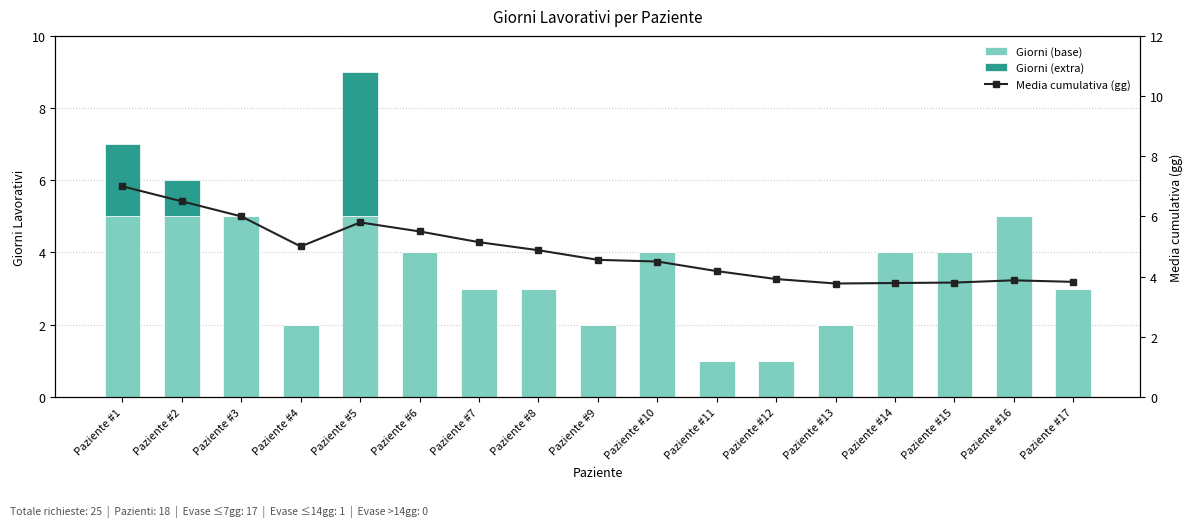

At how many categories does at least one series exceed 0?

17